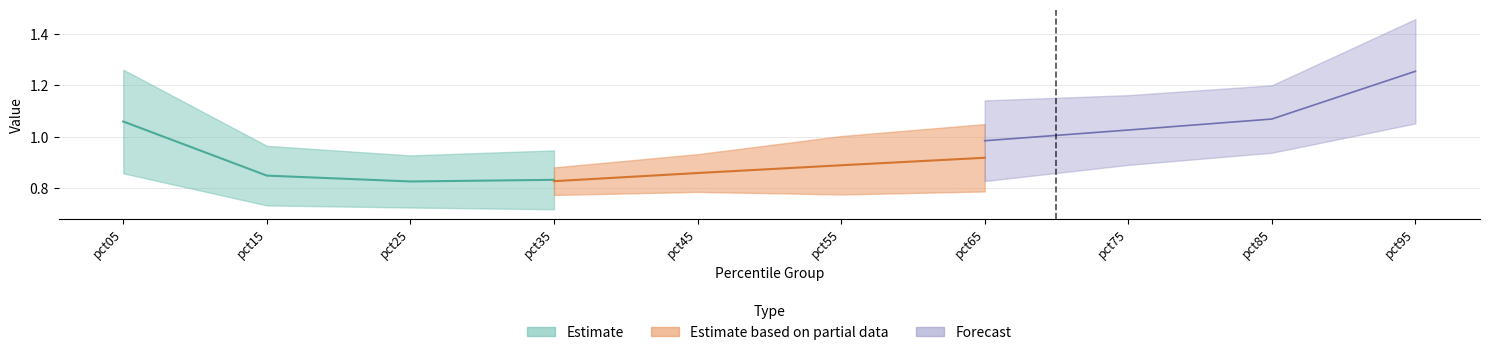

True or false: Apr and Mar intersect in this chart.

False